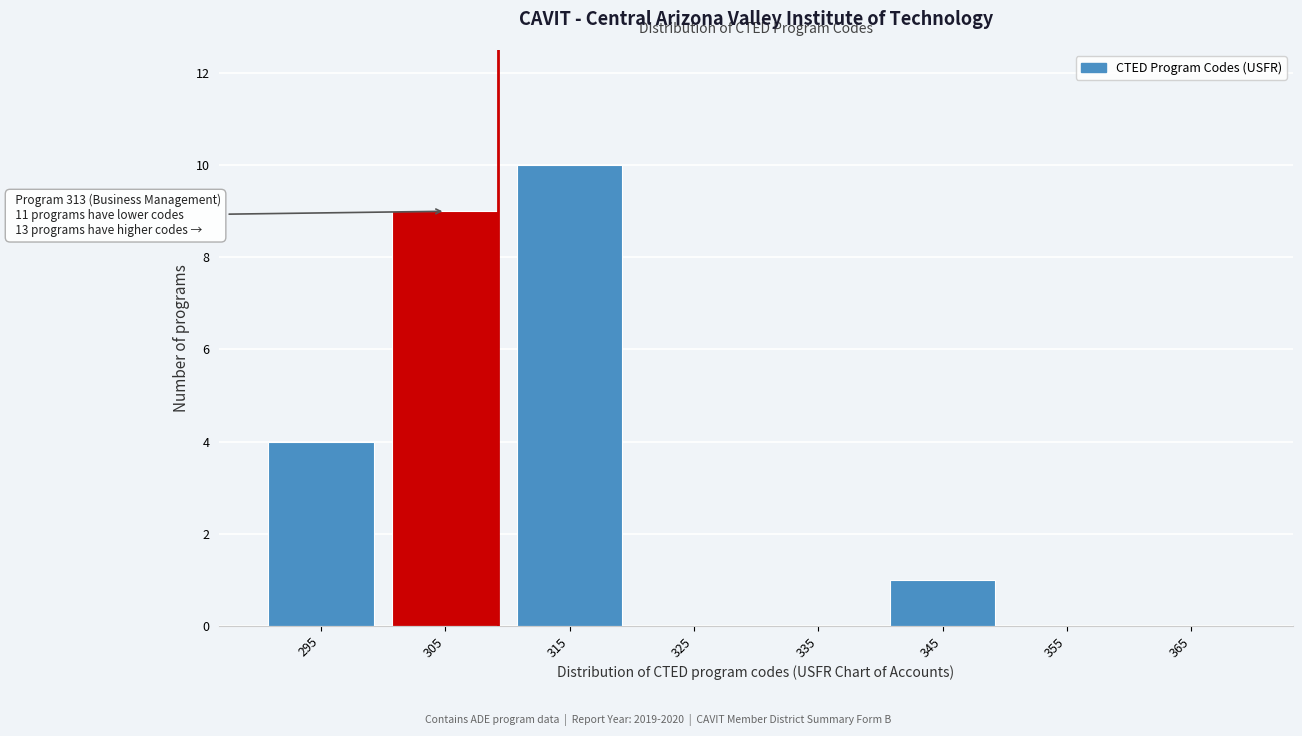

Reading right to left, what are all the values shown in this chart?

365=0	355=0	345=1	335=0	325=0	315=10	305=9	295=4